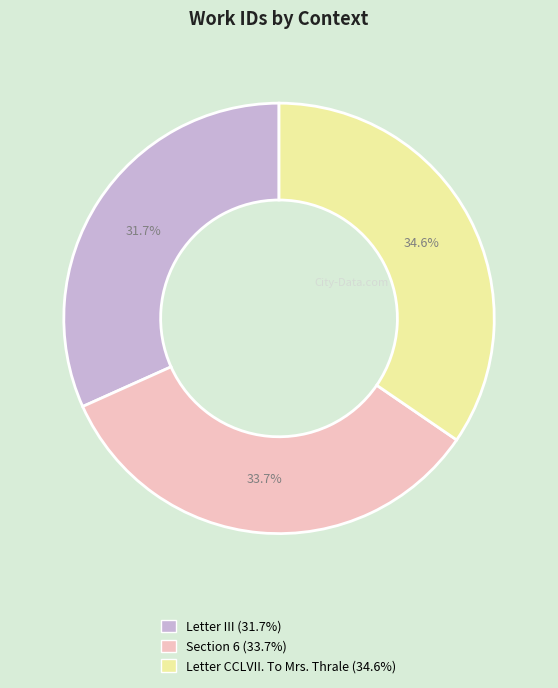

To the nearest percent, what is the difference between the largest and smallest slice percentages?

3%